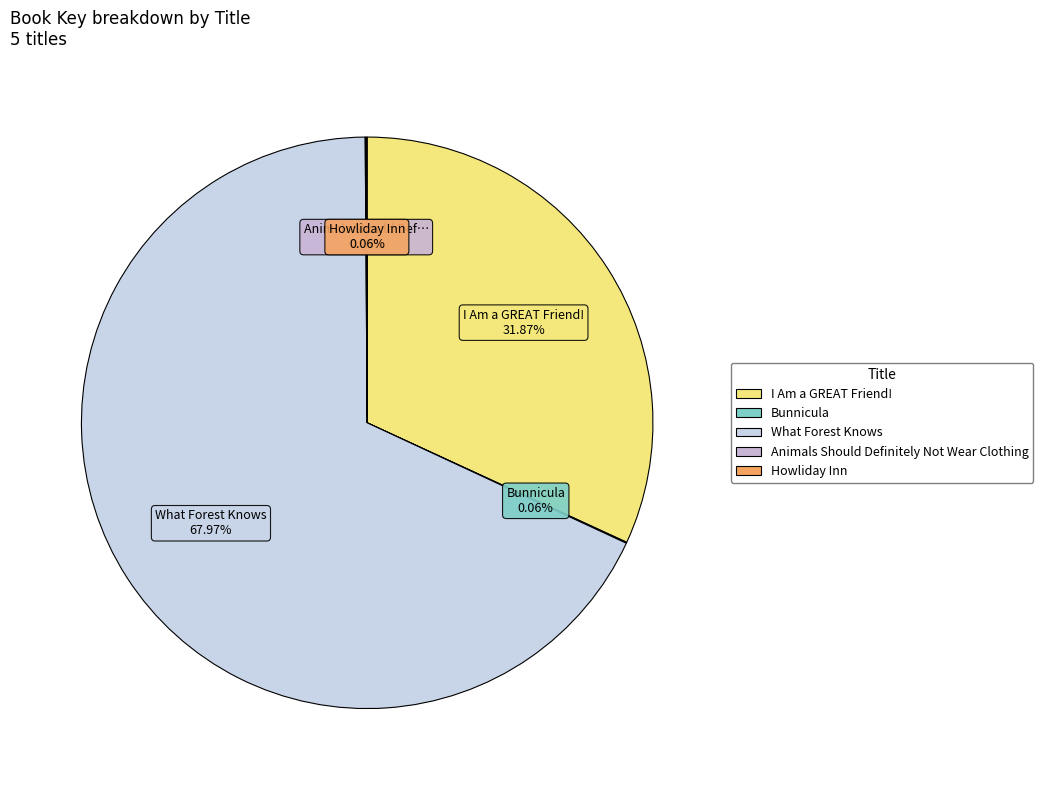

Which category has the smallest portion of the pie?

Animals Should Definitely Not Wear Clothing